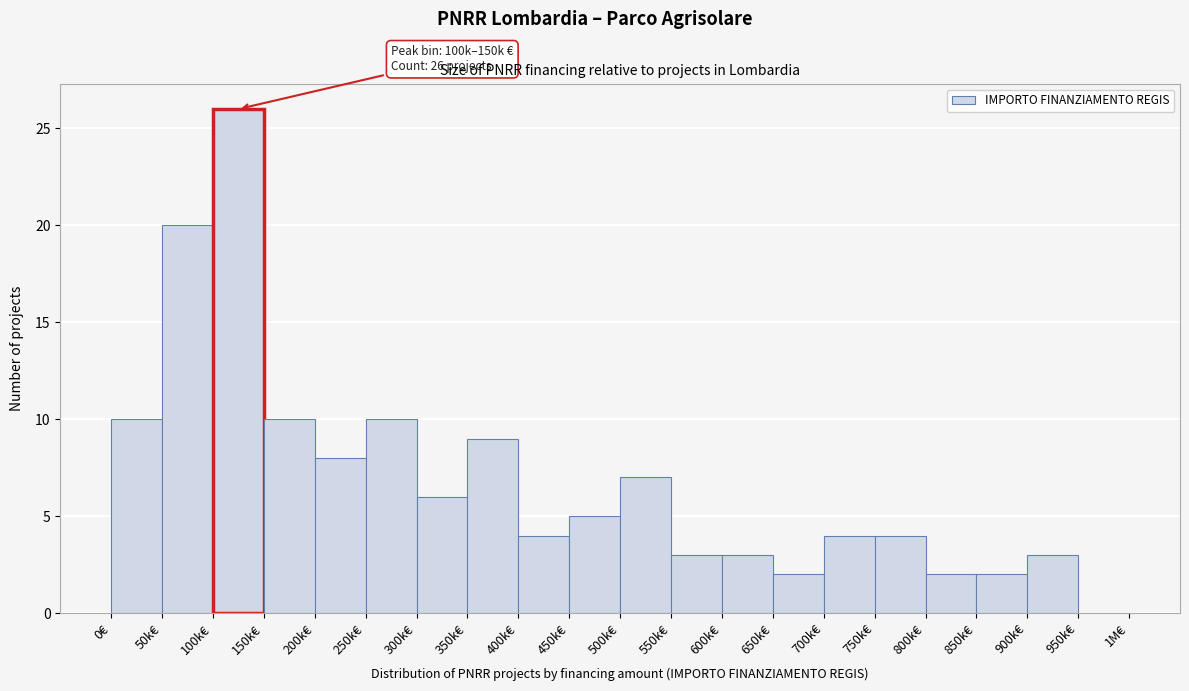

Reading left to right, extract all data points from this chart.

0€=10	50k€=20	100k€=26	150k€=10	200k€=8	250k€=10	300k€=6	350k€=9	400k€=4	450k€=5	500k€=7	550k€=3	600k€=3	650k€=2	700k€=4	750k€=4	800k€=2	850k€=2	900k€=3	950k€=0